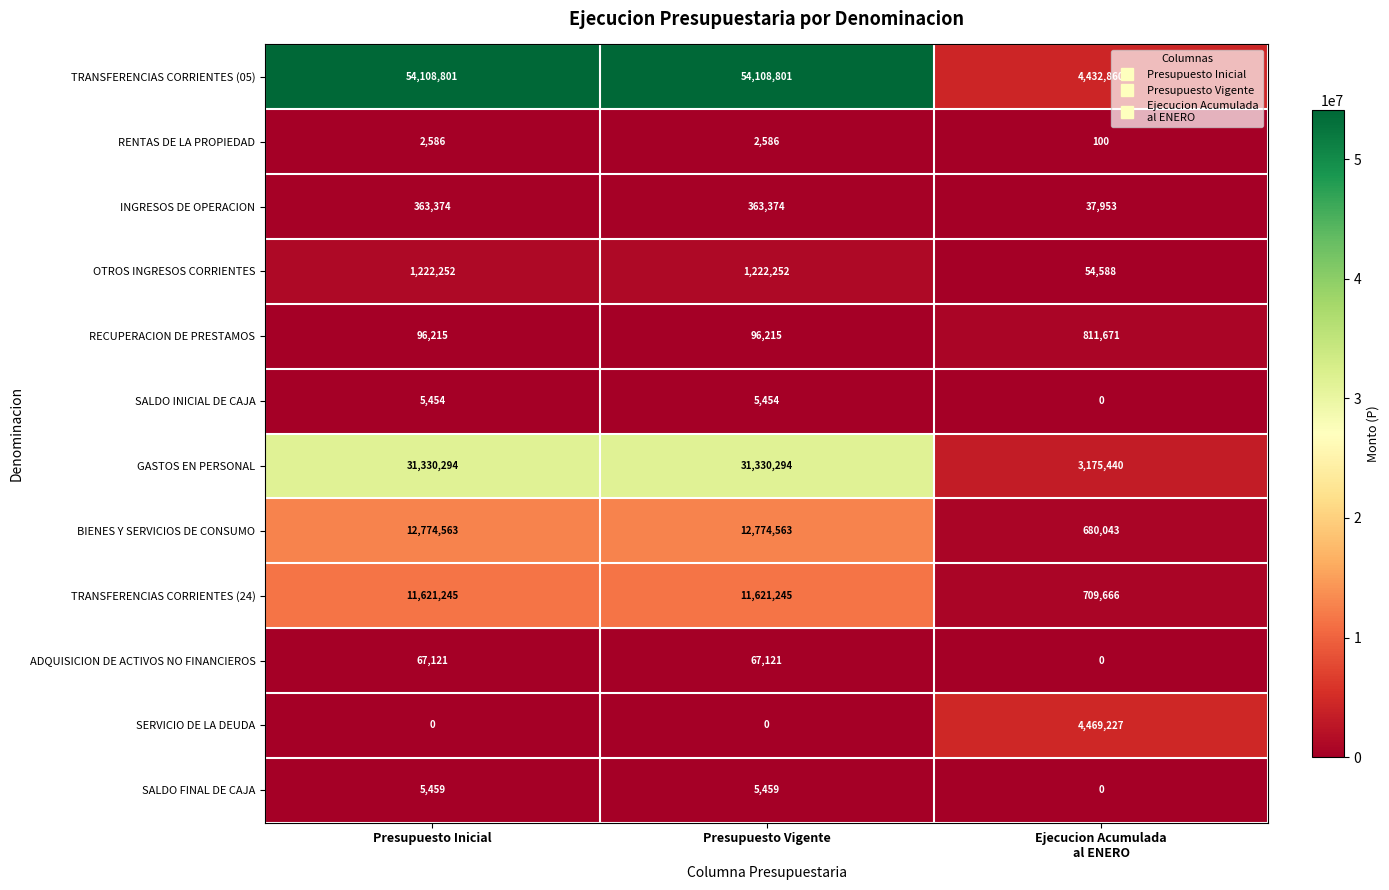

Is it true that SERVICIO DE LA DEUDA equals 2900925 at Presupuesto Inicial?

False